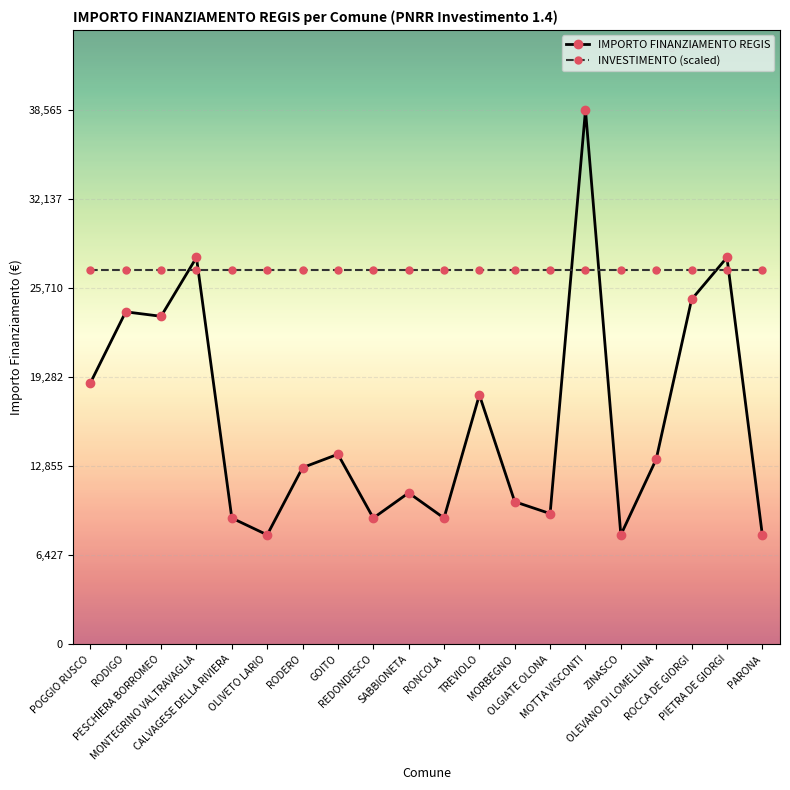

How many times do INVESTIMENTO (scaled) and IMPORTO FINANZIAMENTO REGIS cross each other?

6